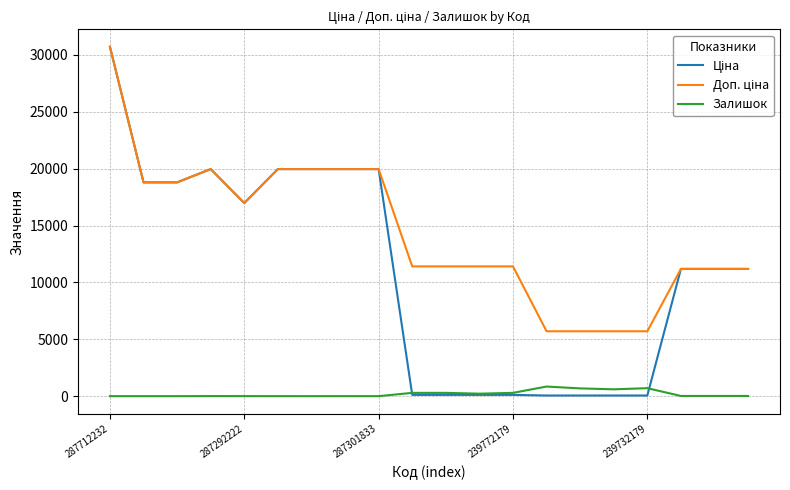

Which category has the highest value in the Доп. ціна series?

287712232